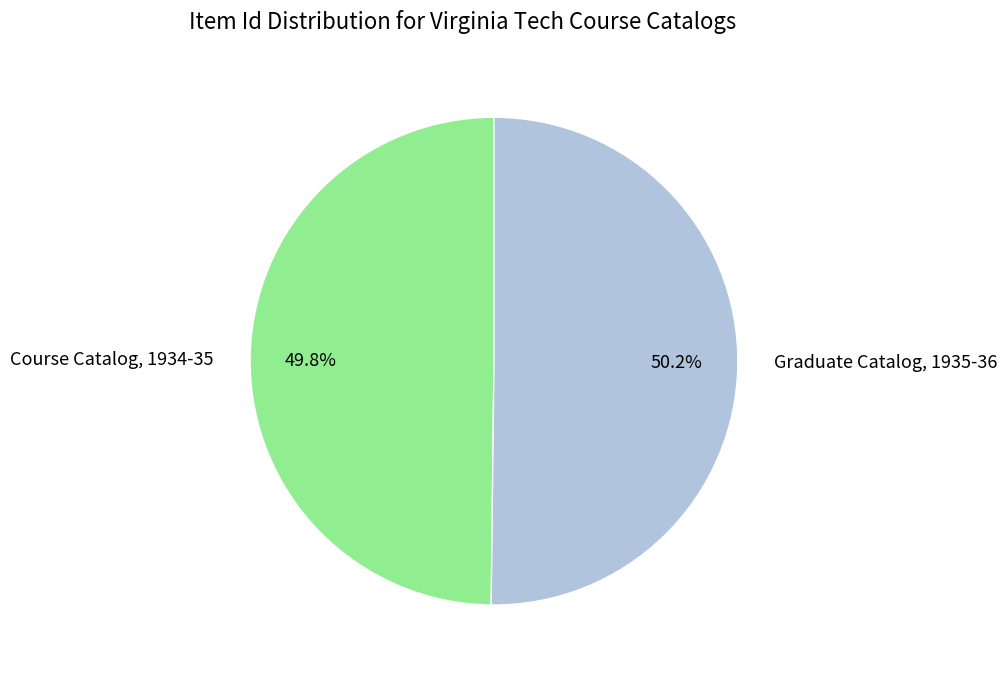

Rank the categories by value from lowest to highest.

Course Catalog, 1934-35, Graduate Catalog, 1935-36